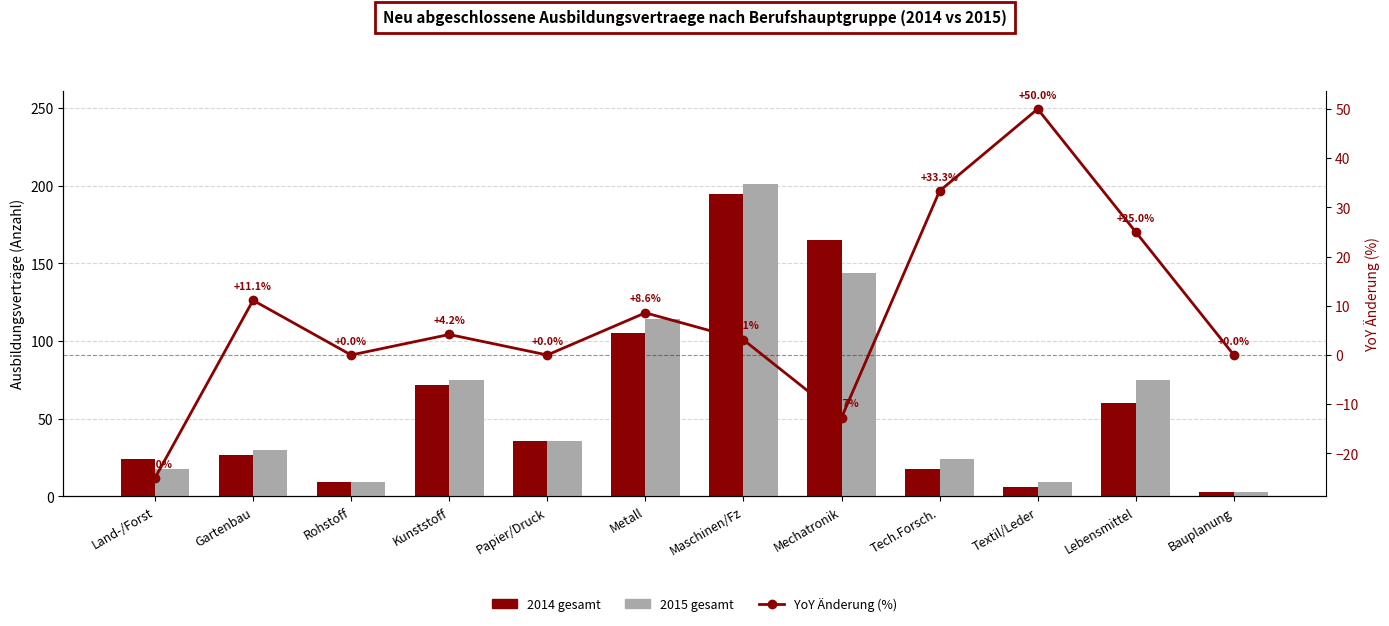

Reading left to right, extract all data points from this chart.

2014 gesamt: Land-/Forst=24.0	Gartenbau=27.0	Rohstoff=9.0	Kunststoff=72.0	Papier/Druck=36.0	Metall=105.0	Maschinen/Fz=195.0	Mechatronik=165.0	Tech.Forsch.=18.0	Textil/Leder=6.0	Lebensmittel=60.0	Bauplanung=3.0
2015 gesamt: Land-/Forst=18.0	Gartenbau=30.0	Rohstoff=9.0	Kunststoff=75.0	Papier/Druck=36.0	Metall=114.0	Maschinen/Fz=201.0	Mechatronik=144.0	Tech.Forsch.=24.0	Textil/Leder=9.0	Lebensmittel=75.0	Bauplanung=3.0
YoY Änderung (%): Land-/Forst=-25.0	Gartenbau=11.1	Rohstoff=0.0	Kunststoff=4.2	Papier/Druck=0.0	Metall=8.6	Maschinen/Fz=3.1	Mechatronik=-12.7	Tech.Forsch.=33.3	Textil/Leder=50.0	Lebensmittel=25.0	Bauplanung=0.0